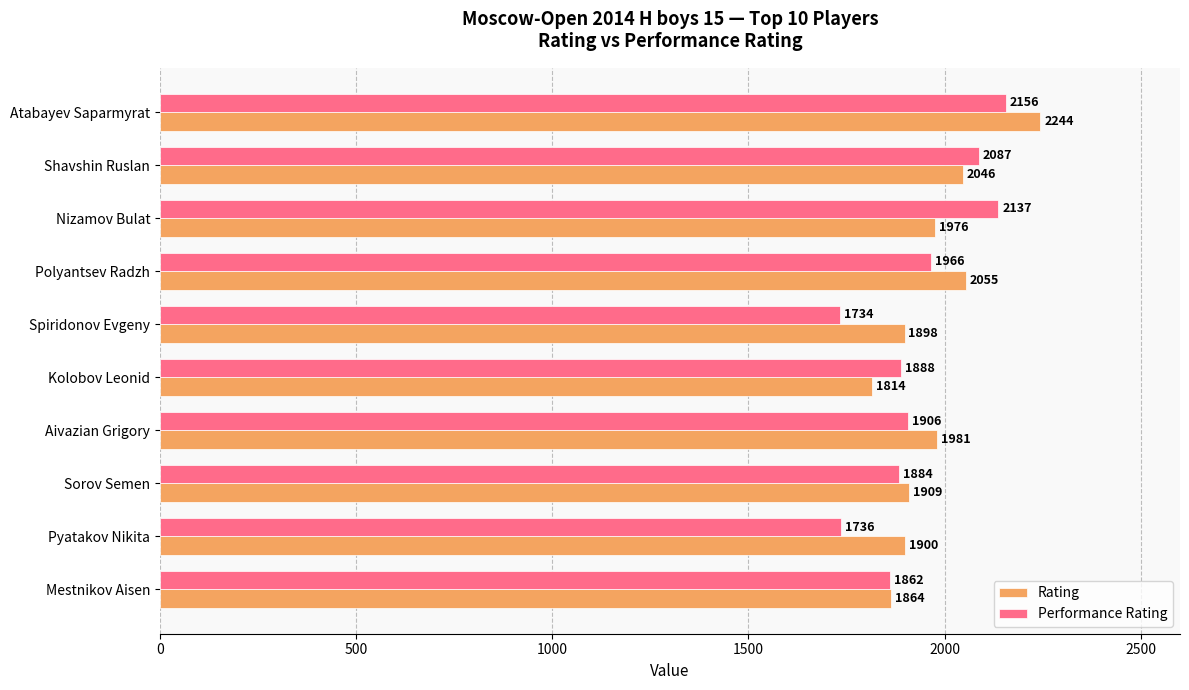

At how many categories does at least one series exceed 1808?

10